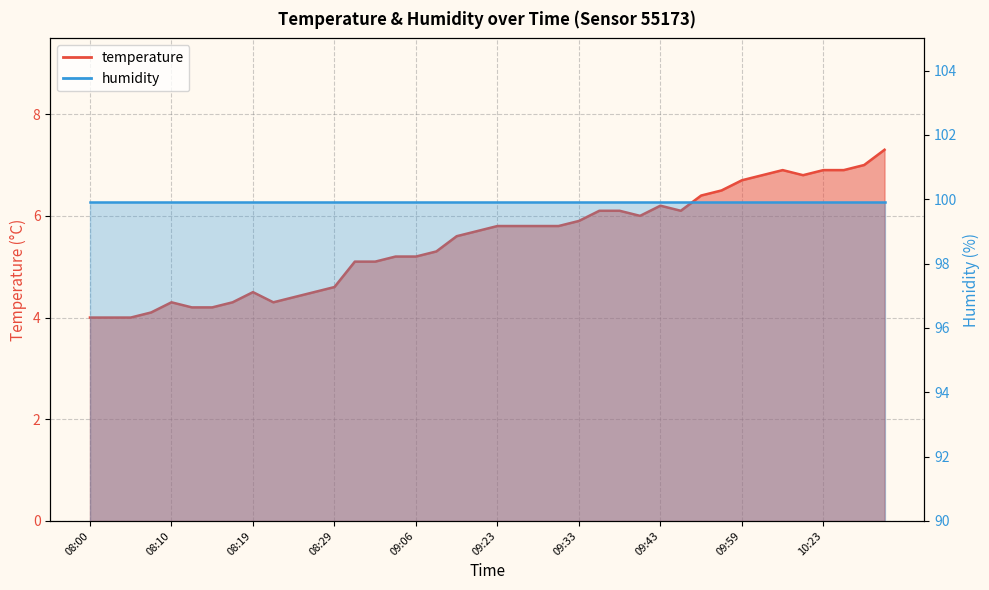

Between 08:02 and 08:07, which is larger?

08:07